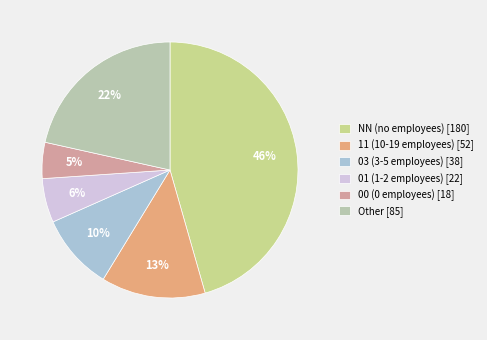

To the nearest percent, what percentage of the pie is 03?

10%